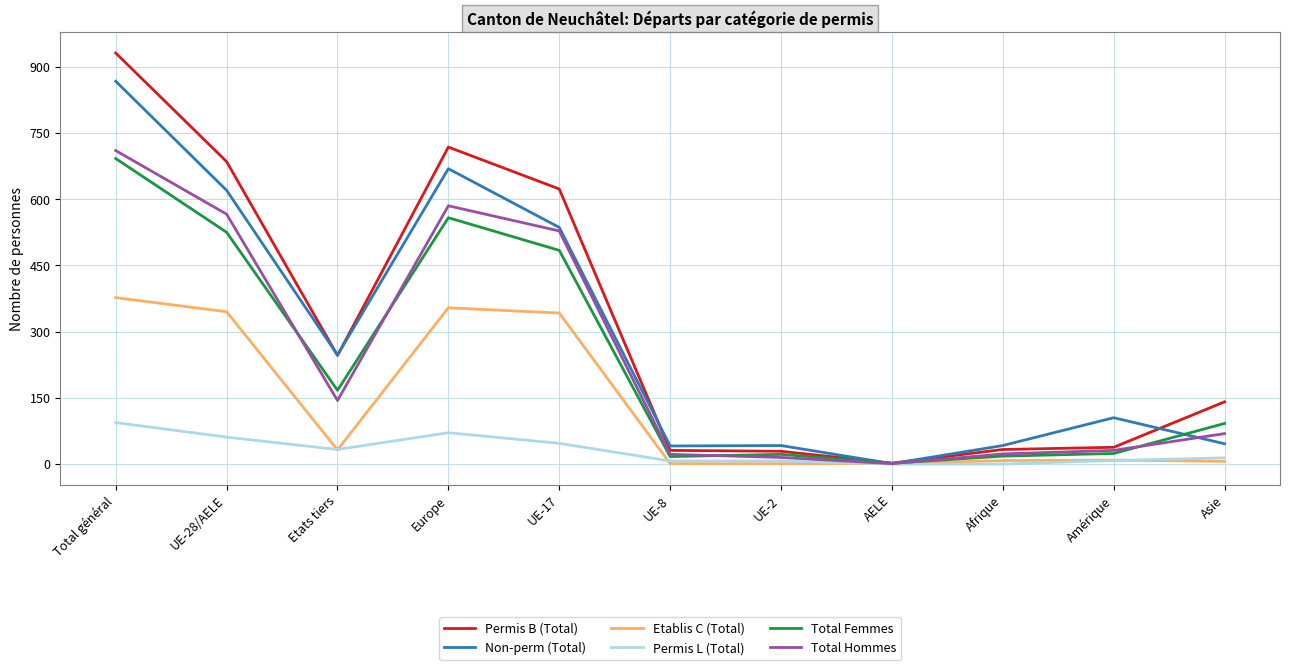

Which series has the largest range (max minus min)?

Permis B (Total)